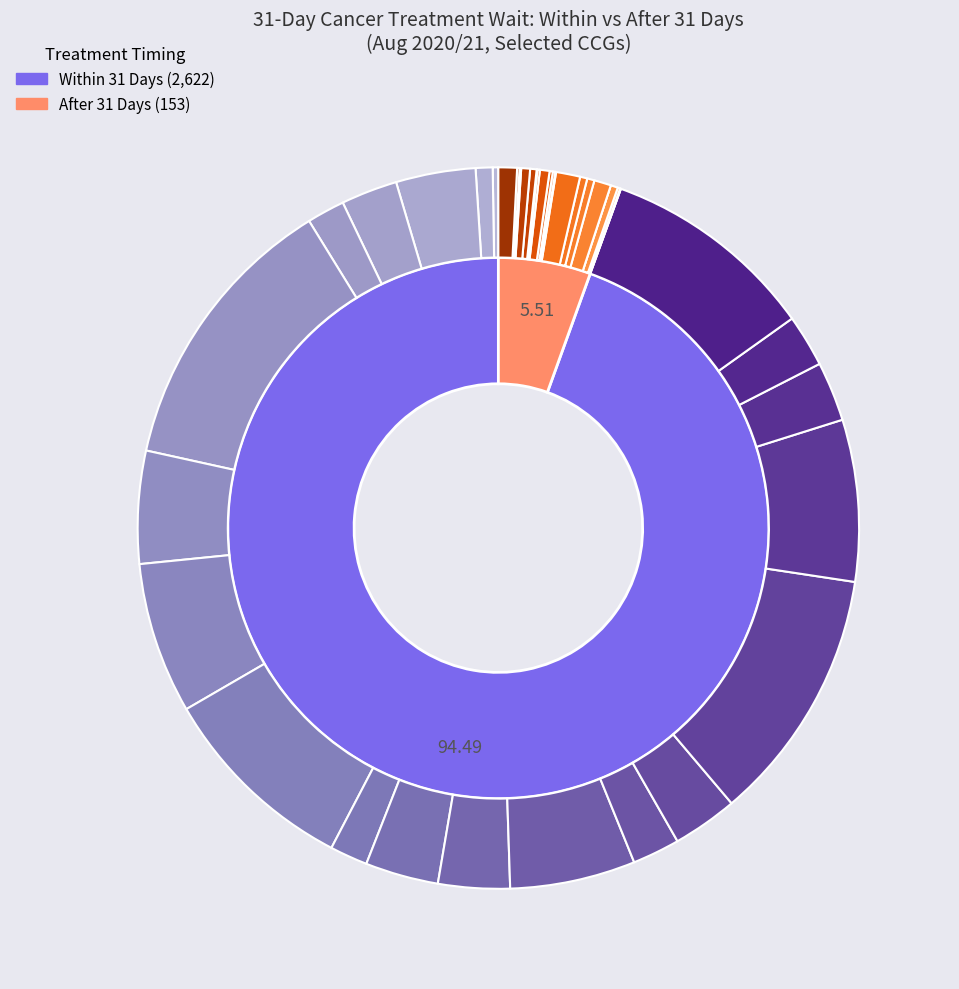

Does NHS BEDFORDSHIRE CCG represent more than half of the total?

No